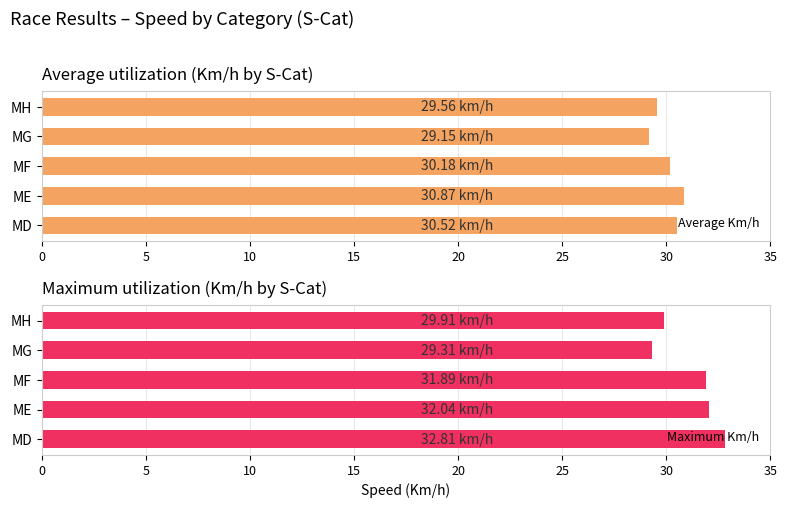

What is the sum of all Average Km/h values?

150.3